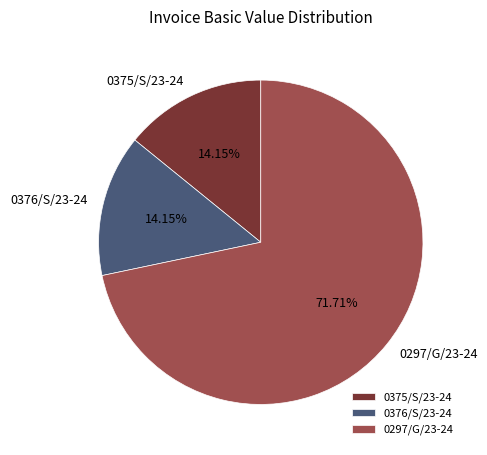

Does any single category account for the majority?

Yes